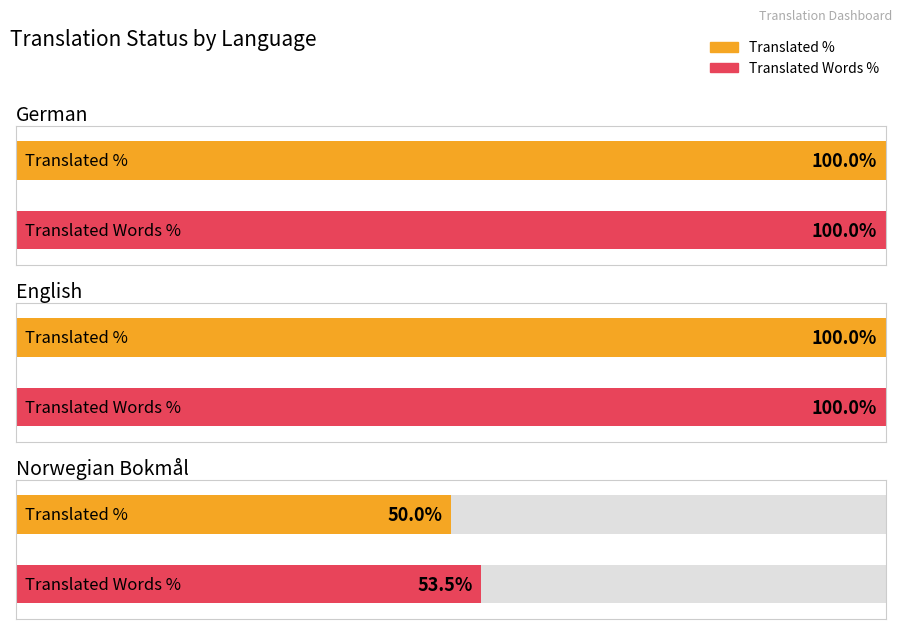

What is the label of the 1st bar from the right?

Norwegian Bokmål